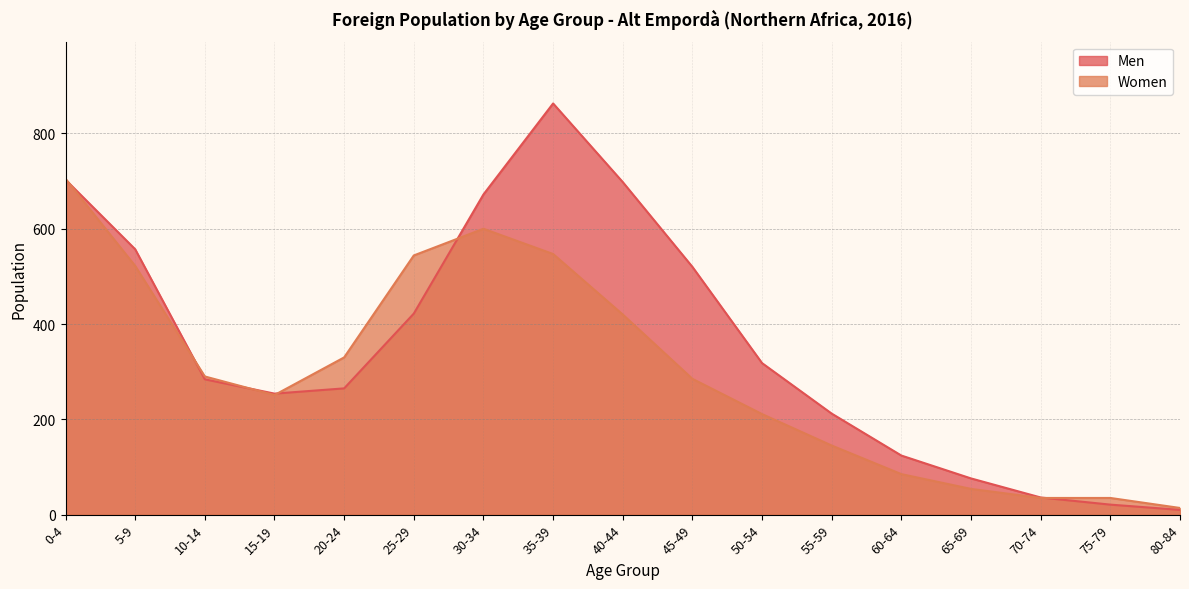

Which series changed the most between 5-9 and 15-19?

Men